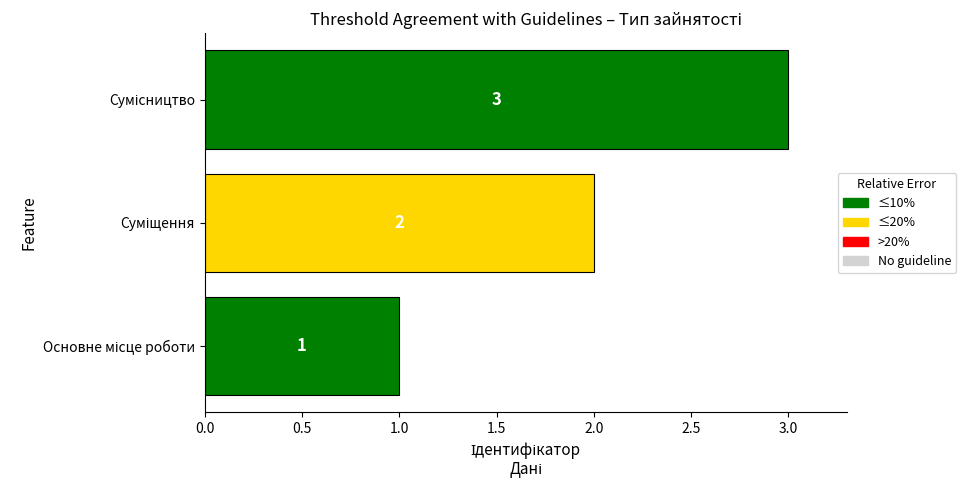

What is the sum of all values?

6